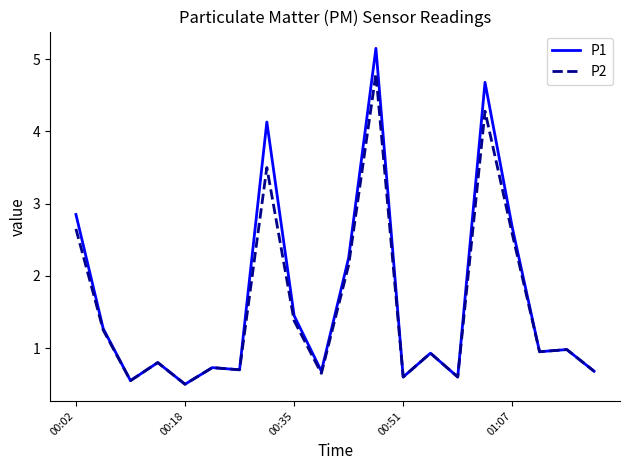

What is the average value of the P2 series?

1.6